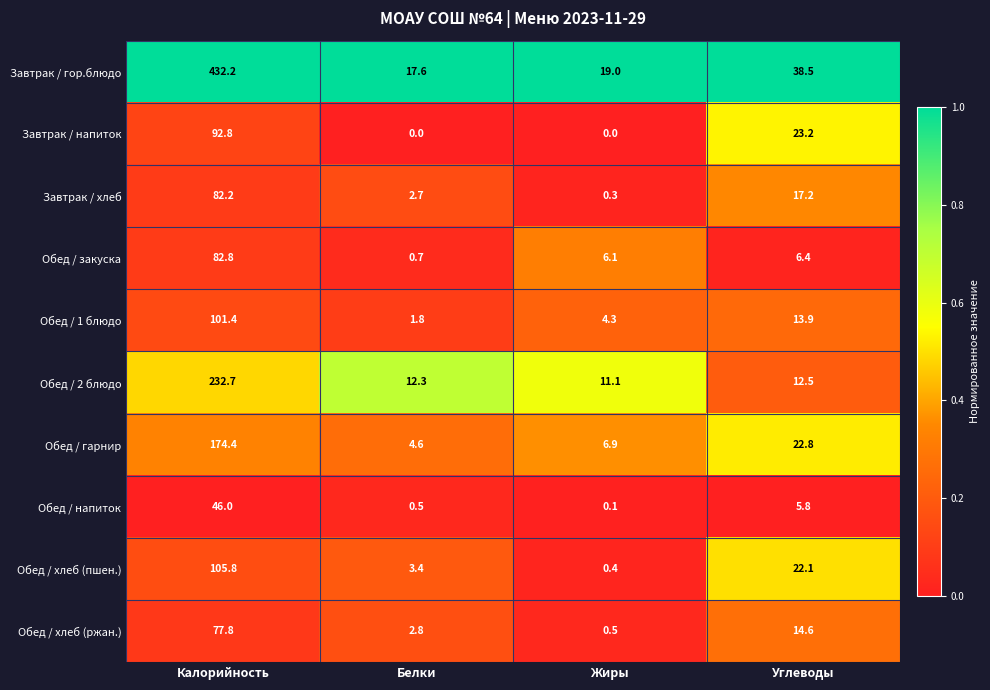

At which label does Завтрак / гор.блюдо first exceed 38?

Калорийность